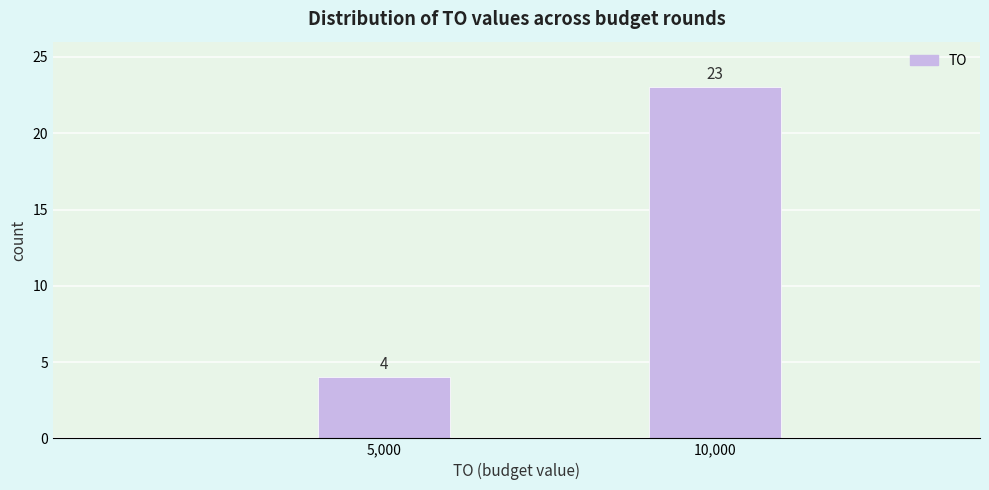

Reading left to right, extract all data points from this chart.

4	23